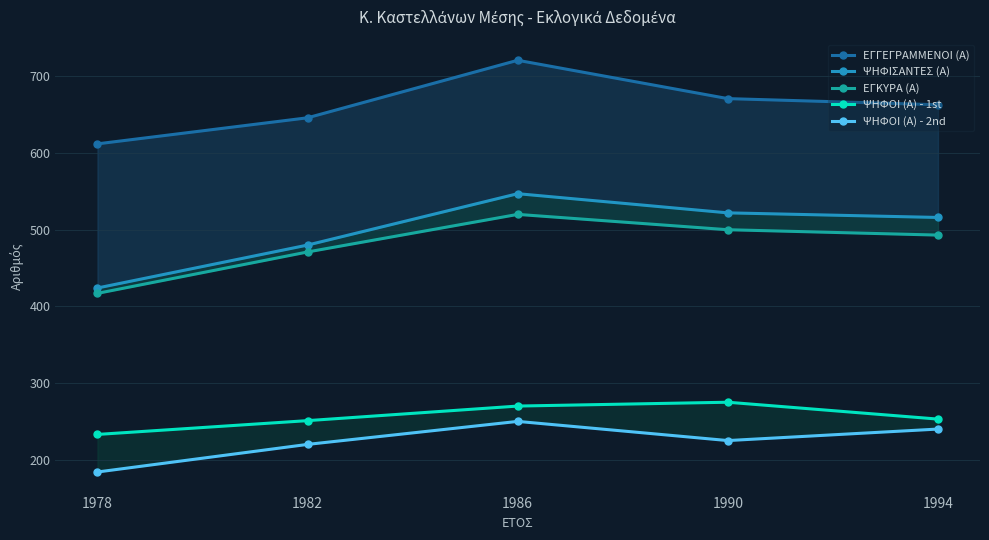

Does the chart have visible grid lines?

Yes